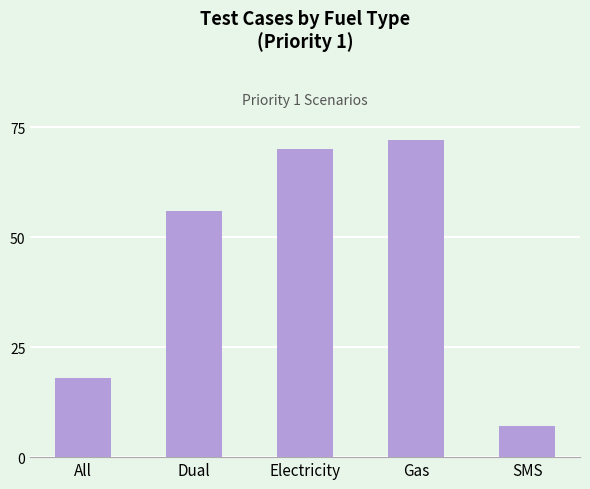

The chart shows a value of 56 at Dual. True or false?

True